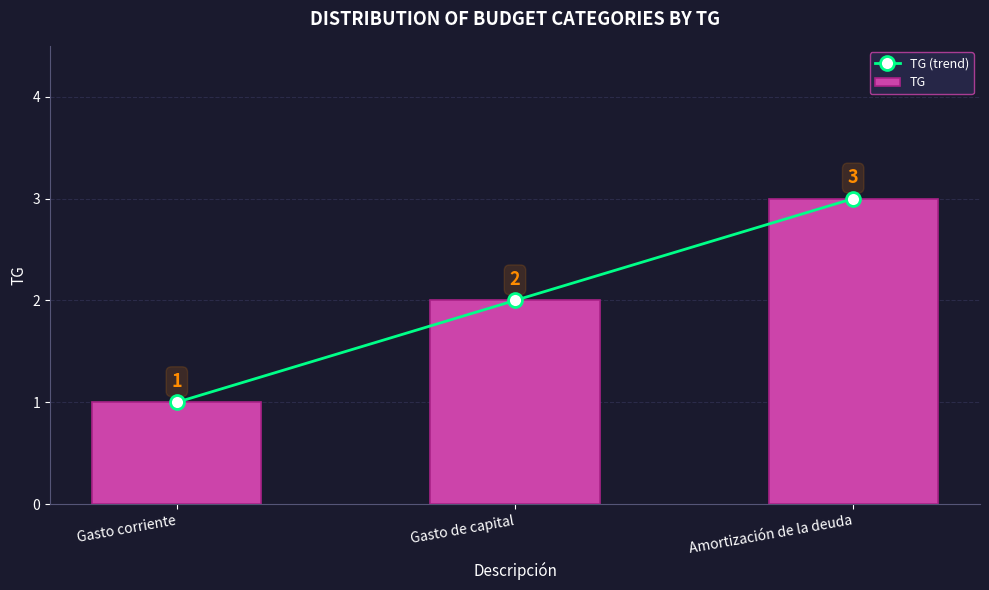

What is the sum of the TG values at Gasto corriente and Gasto de capital?

3